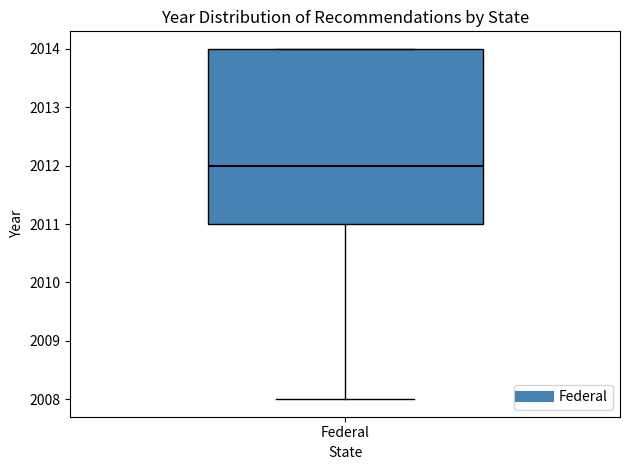

Where is the lower edge of the box for Federal on the y-axis? The values are not printed on the chart, so give them approximately, as read against the axis.

2011